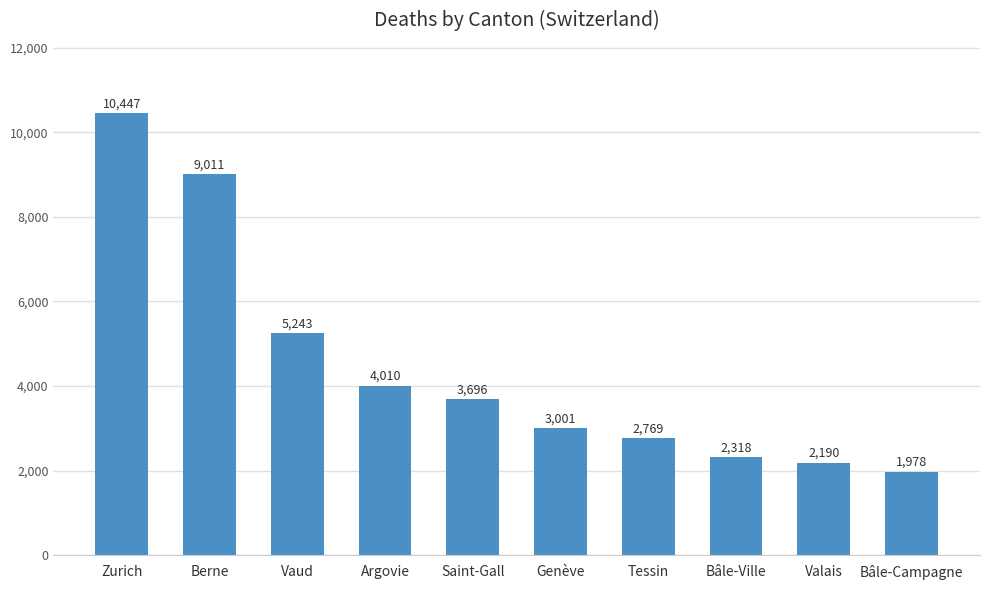

How many values are below 3696?

5